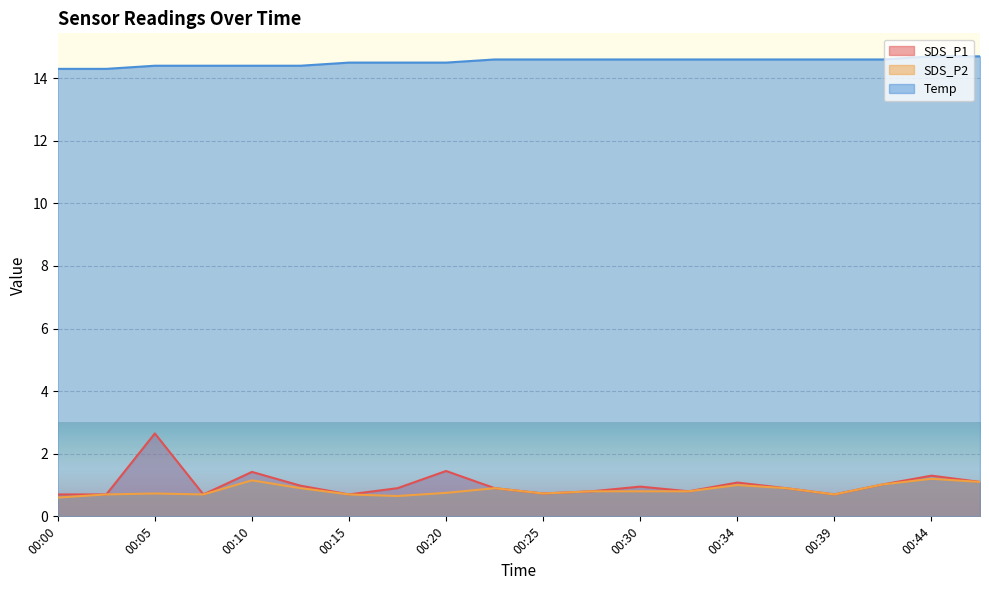

Reading left to right, transcribe all the data shown in this chart.

SDS_P1: 0.7	0.7	2.6	0.7	1.4	1.0	0.7	0.9	1.4	0.9	0.7	0.8	0.9	0.8	1.1	0.9	0.7	1.0	1.3	1.1
SDS_P2: 0.6	0.7	0.7	0.7	1.1	0.9	0.7	0.7	0.8	0.9	0.7	0.8	0.8	0.8	1.0	0.9	0.7	1.0	1.2	1.1
Temp: 14.3	14.3	14.4	14.4	14.4	14.4	14.5	14.5	14.5	14.6	14.6	14.6	14.6	14.6	14.6	14.6	14.6	14.6	14.7	14.7